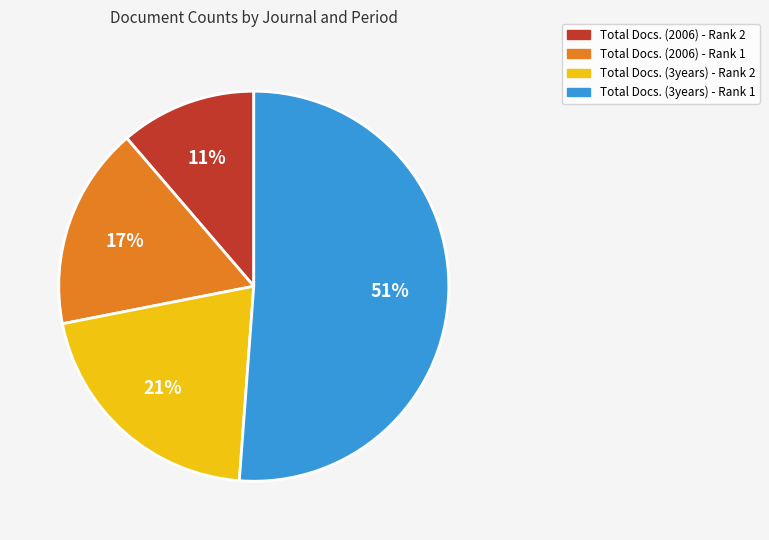

To the nearest percent, what is the average slice percentage?

25%